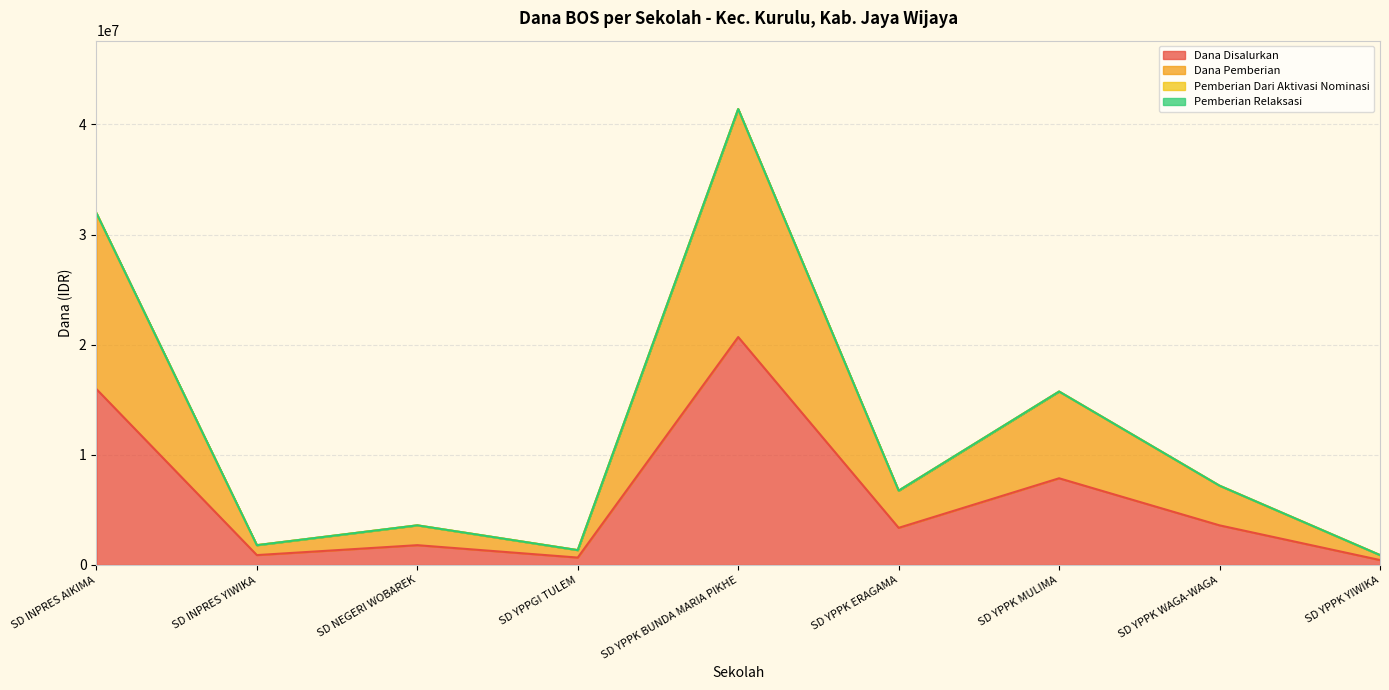

What is the label of the 4th point from the left?

SD YPPGI TULEM